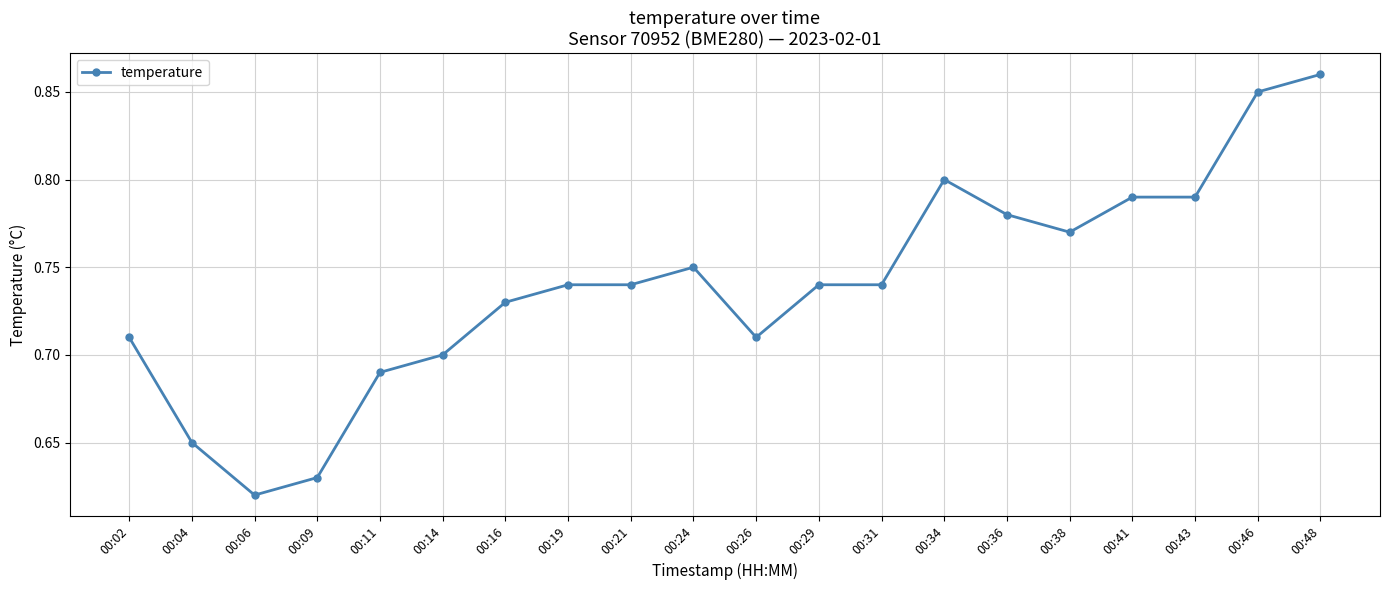

What is the change in value from 00:02 to 00:38?

+0.1